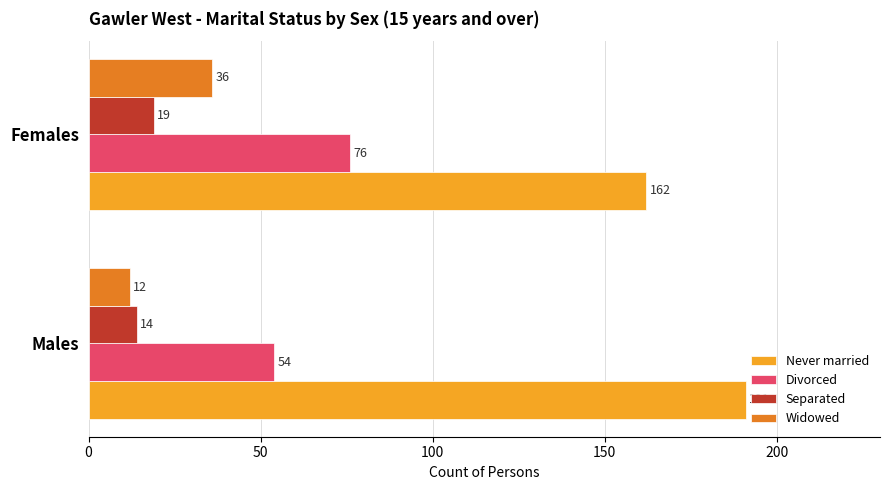

What is the sum of the Widowed values at Males and Females?

48